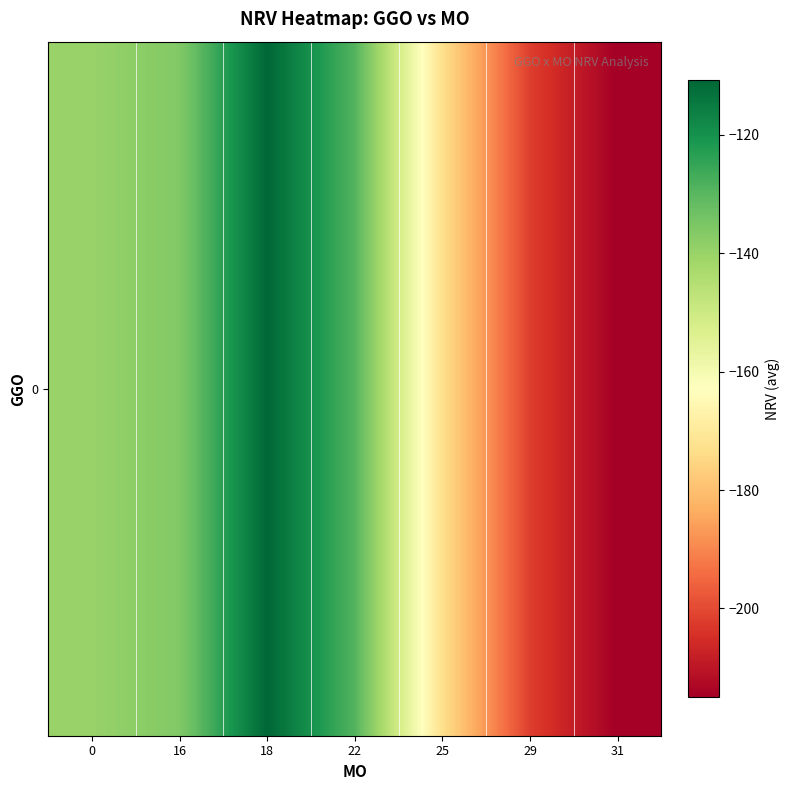

List the labels in order of value, smallest first.

31, 29, 25, 0, 16, 22, 18